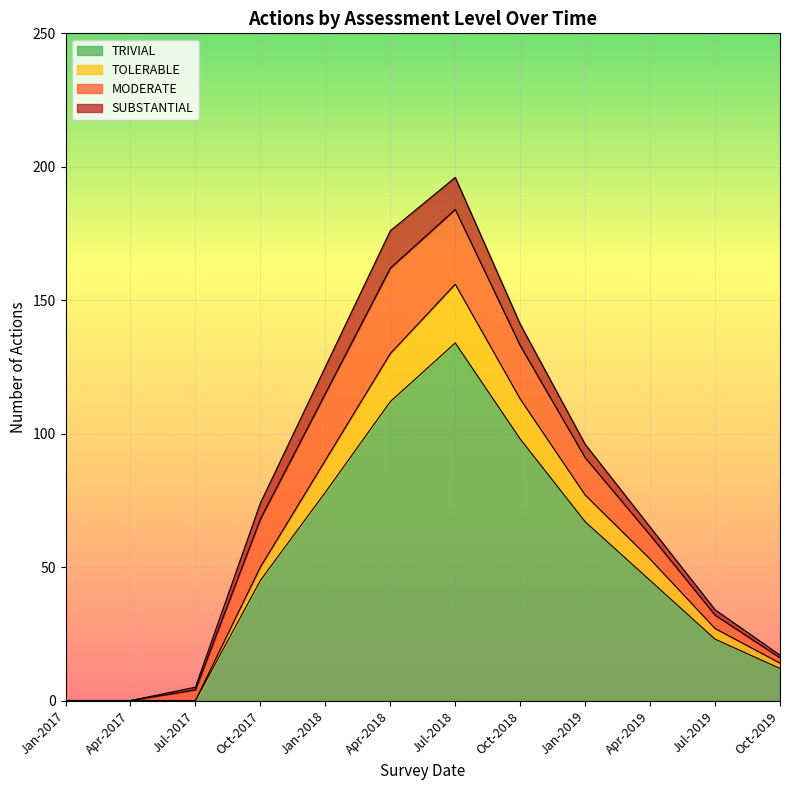

Where is the first local maximum for TRIVIAL?

Jul-2018